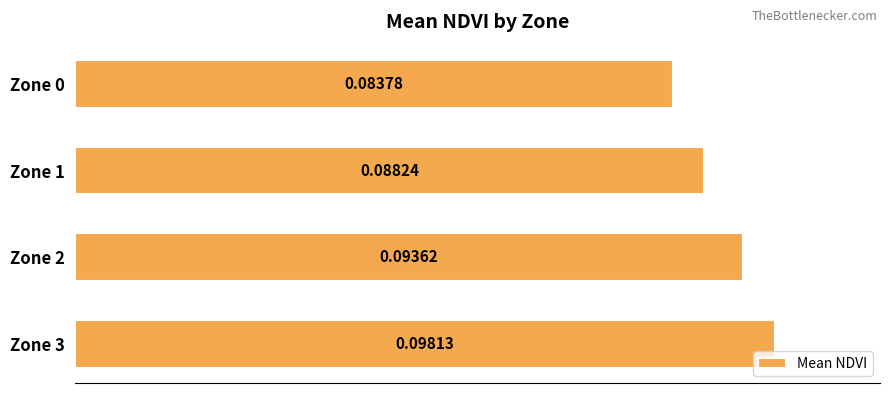

Rank the categories by value from highest to lowest.

Zone 3, Zone 2, Zone 1, Zone 0